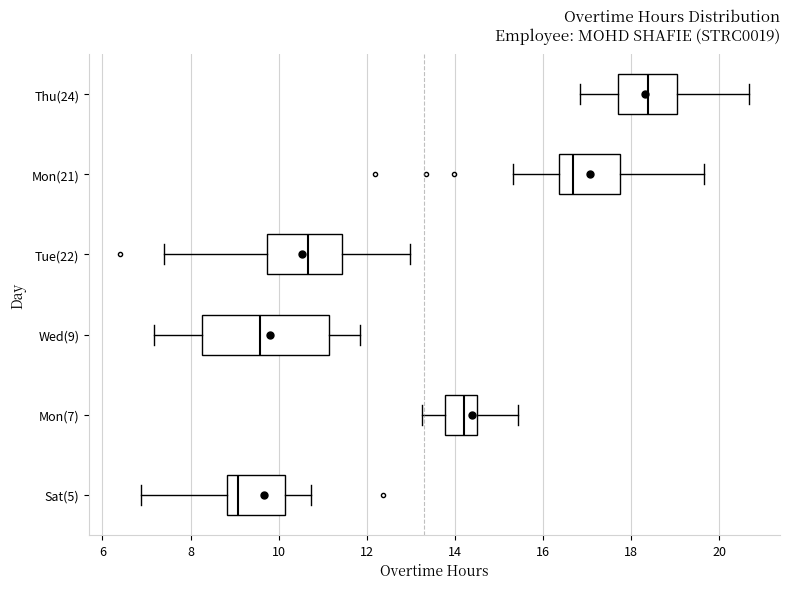

Reading bottom to top, transcribe this box plot: for each box, give where its median line is, the range the box spans, and where its two whiskers end, as read against the x-axis. The values are not printed on the chart, so give them approximately, as read against the axis.

Sat(5): median 9.0, box 8.8 to 10.2, whiskers 6.8 to 10.8
Mon(7): median 14.2, box 13.8 to 14.4, whiskers 13.2 to 15.4
Wed(9): median 9.6, box 8.2 to 11.2, whiskers 7.2 to 11.8
Tue(22): median 10.6, box 9.8 to 11.4, whiskers 7.4 to 13.0
Mon(21): median 16.6, box 16.4 to 17.8, whiskers 15.4 to 19.6
Thu(24): median 18.4, box 17.6 to 19.0, whiskers 16.8 to 20.6